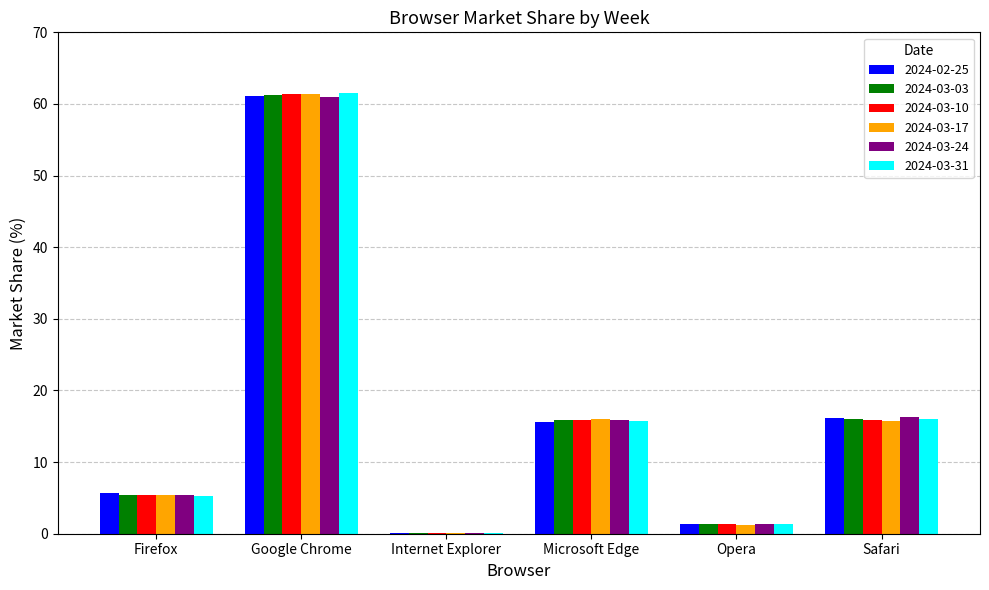

What is the total value across all series at Microsoft Edge?

95.0